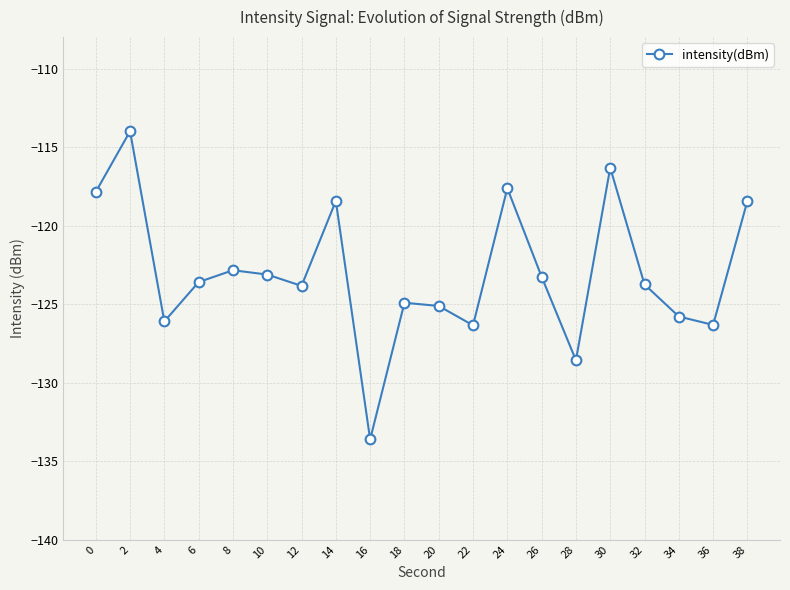

What value does the data have at 8?

-122.8